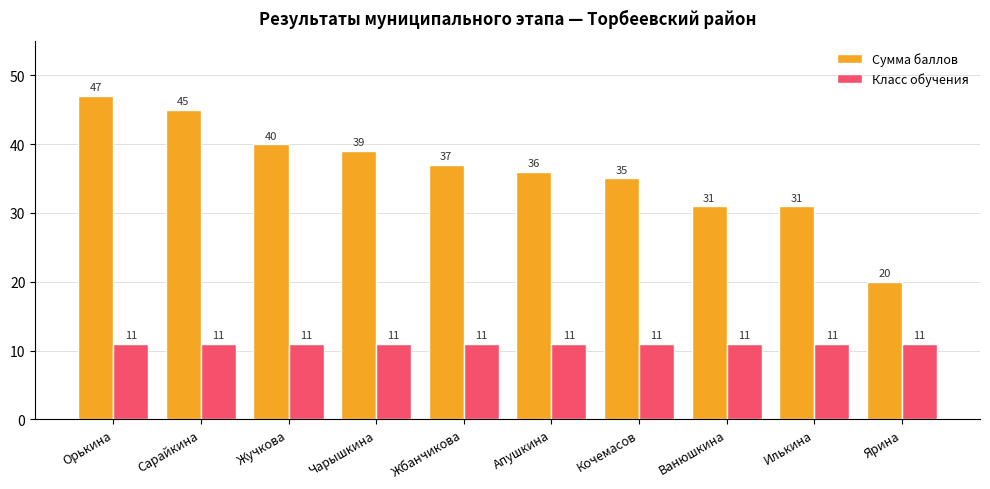

Is it true that Сумма баллов equals 48 at Илькина?

False